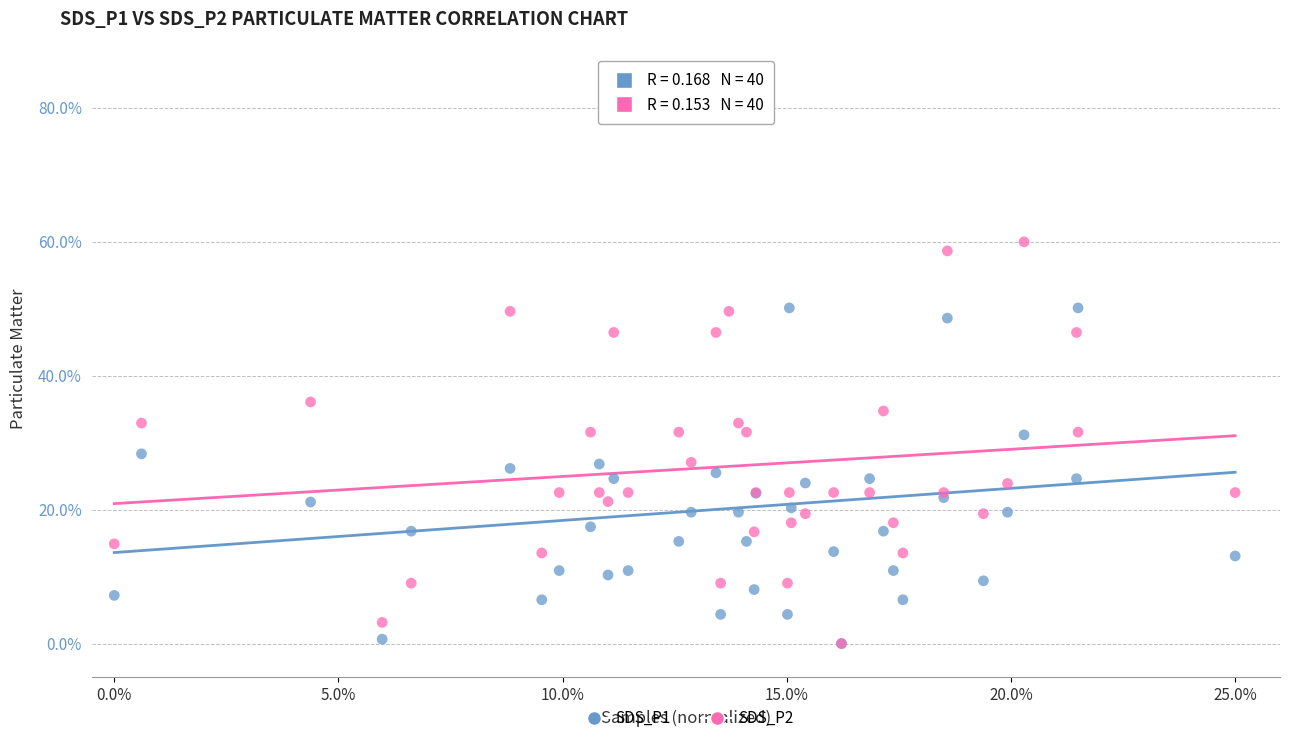

Across all series, what Y value is closest to 40?

36.1